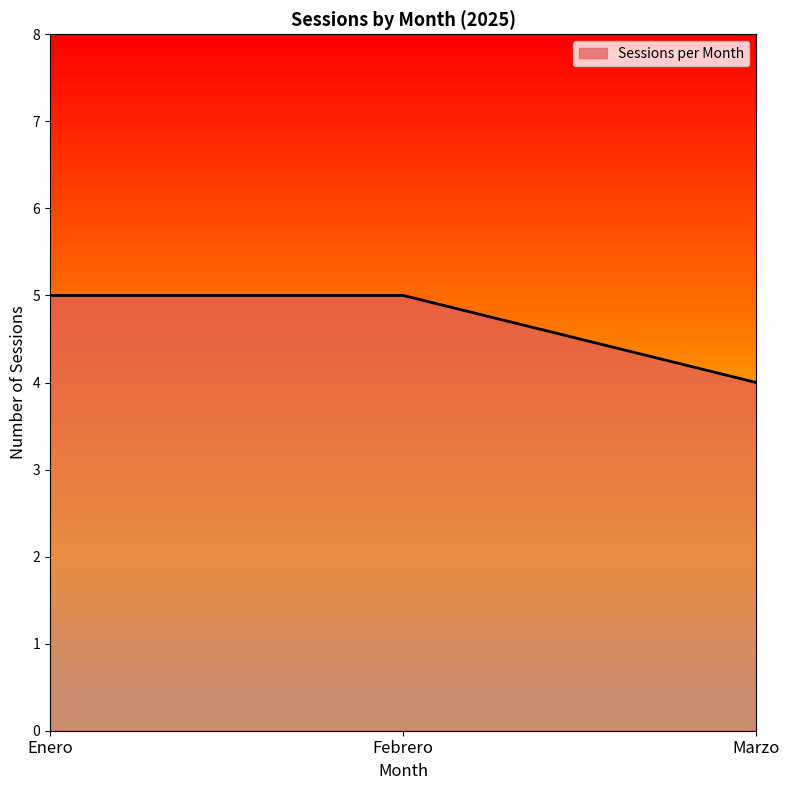

What is the average value?

5